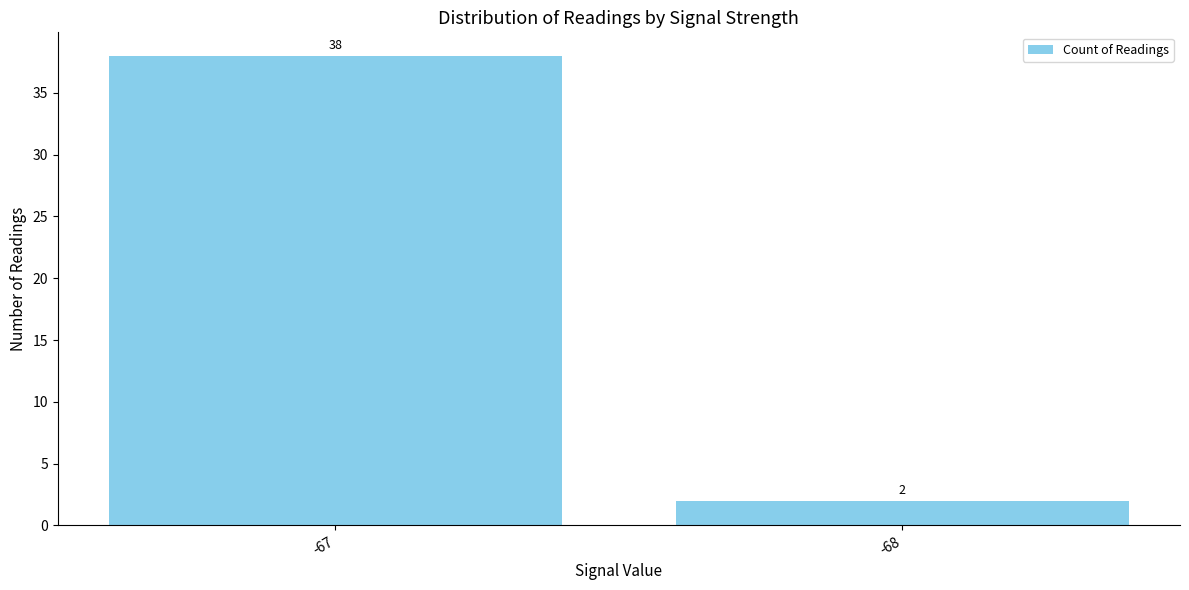

Reading right to left, list all the values displayed in this chart.

-68=2	-67=38